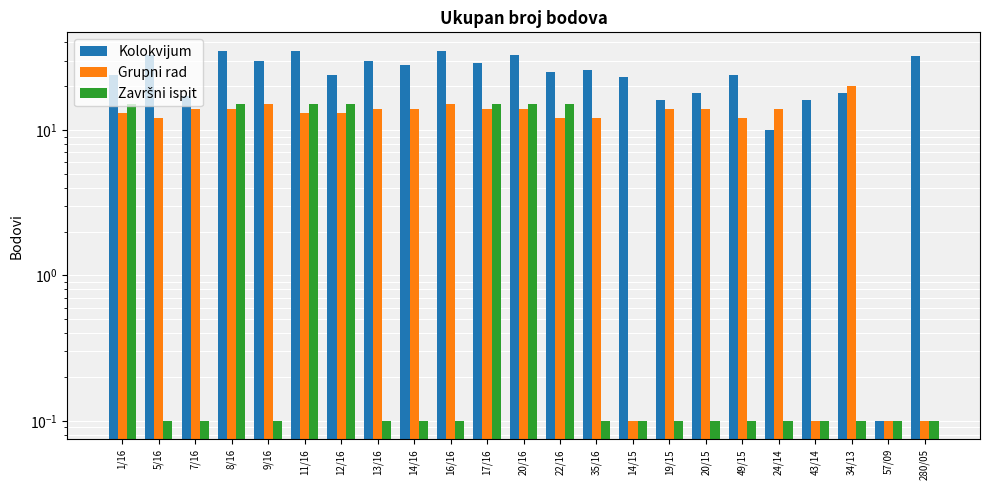

What is the approximate value of Kolokvijum at 5/16?

33.0